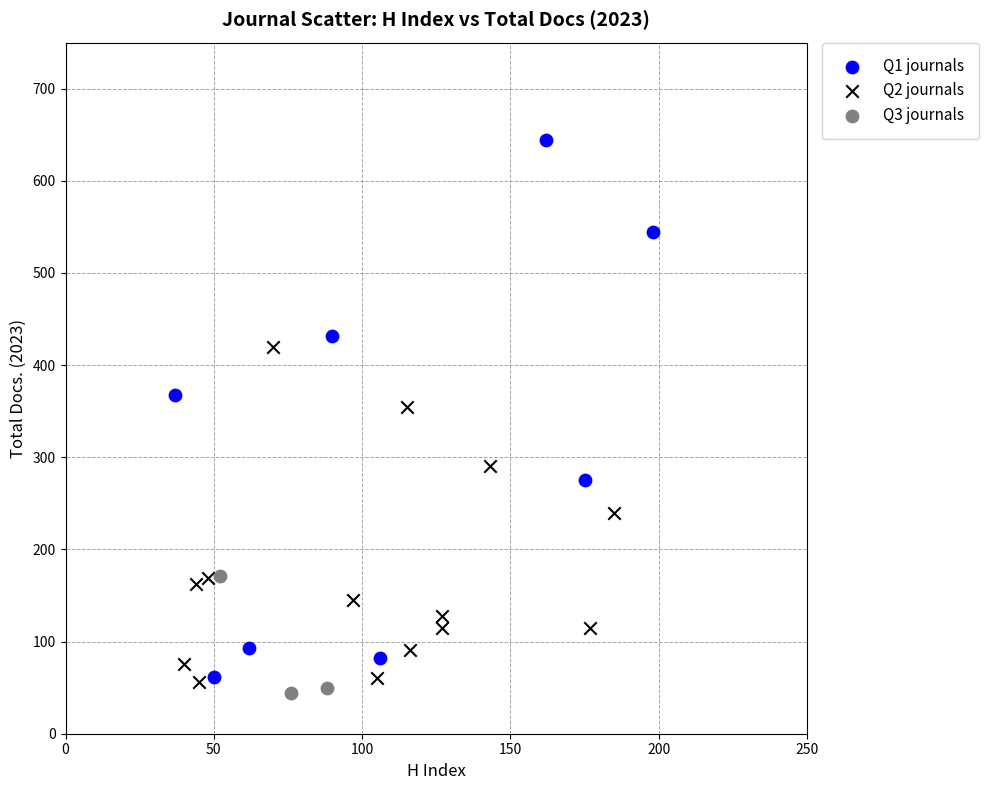

Which series has the largest Y range (max minus min)?

Q1 journals